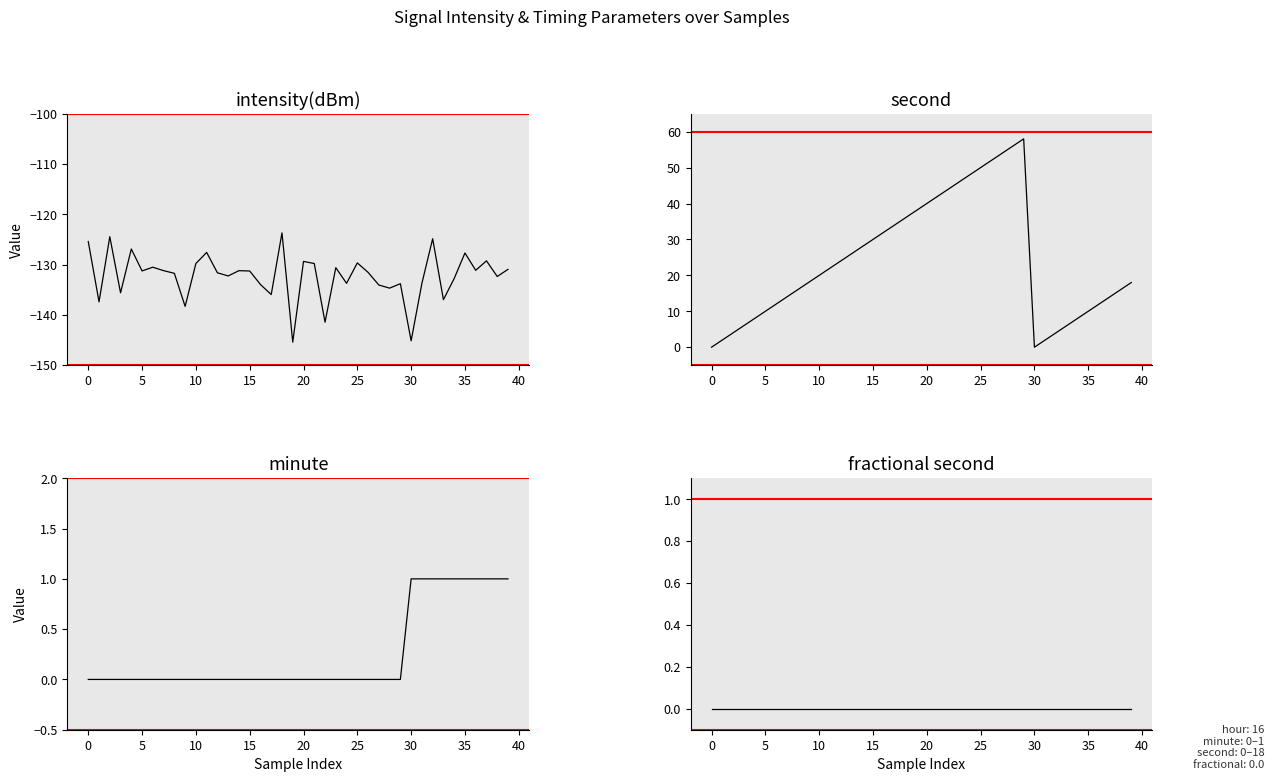

How many values in the intensity(dBm) series exceed -131?

15